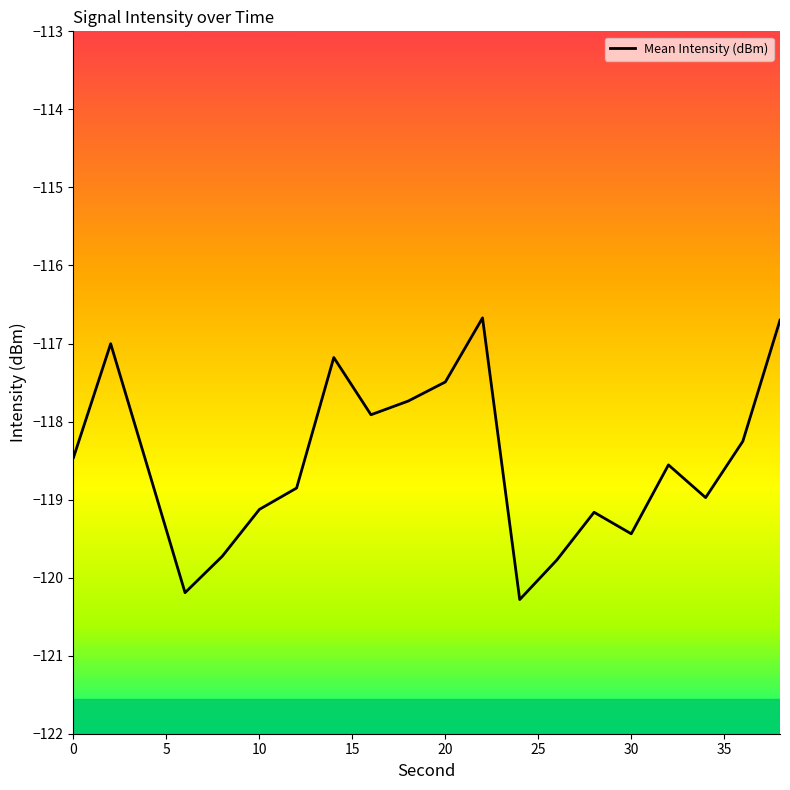

What is the smallest value displayed?

-120.3